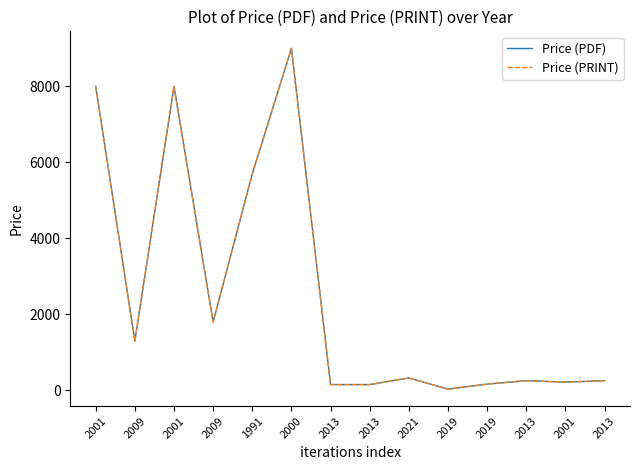

Between 2019 and 2001, which is larger?

2001